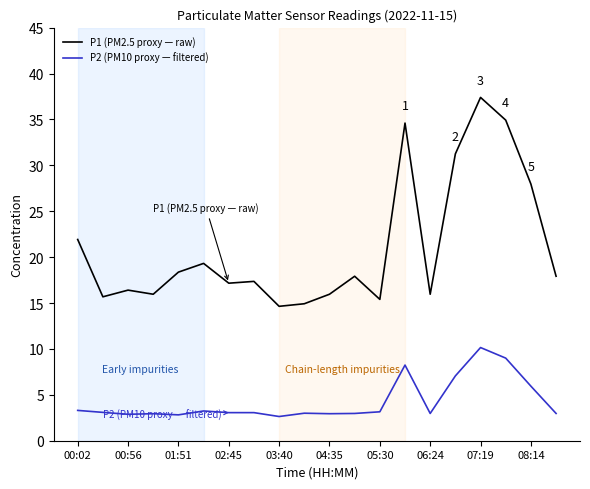

What is the sum of all P2 (PM10 proxy — filtered) values?

85.4